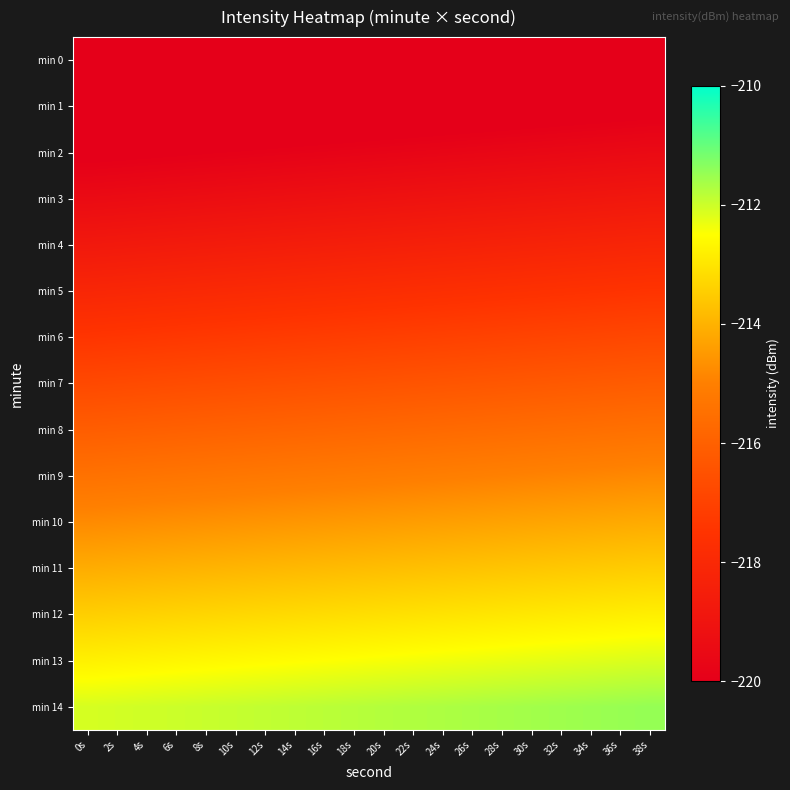

Which label corresponds to the largest value in the chart?

38s